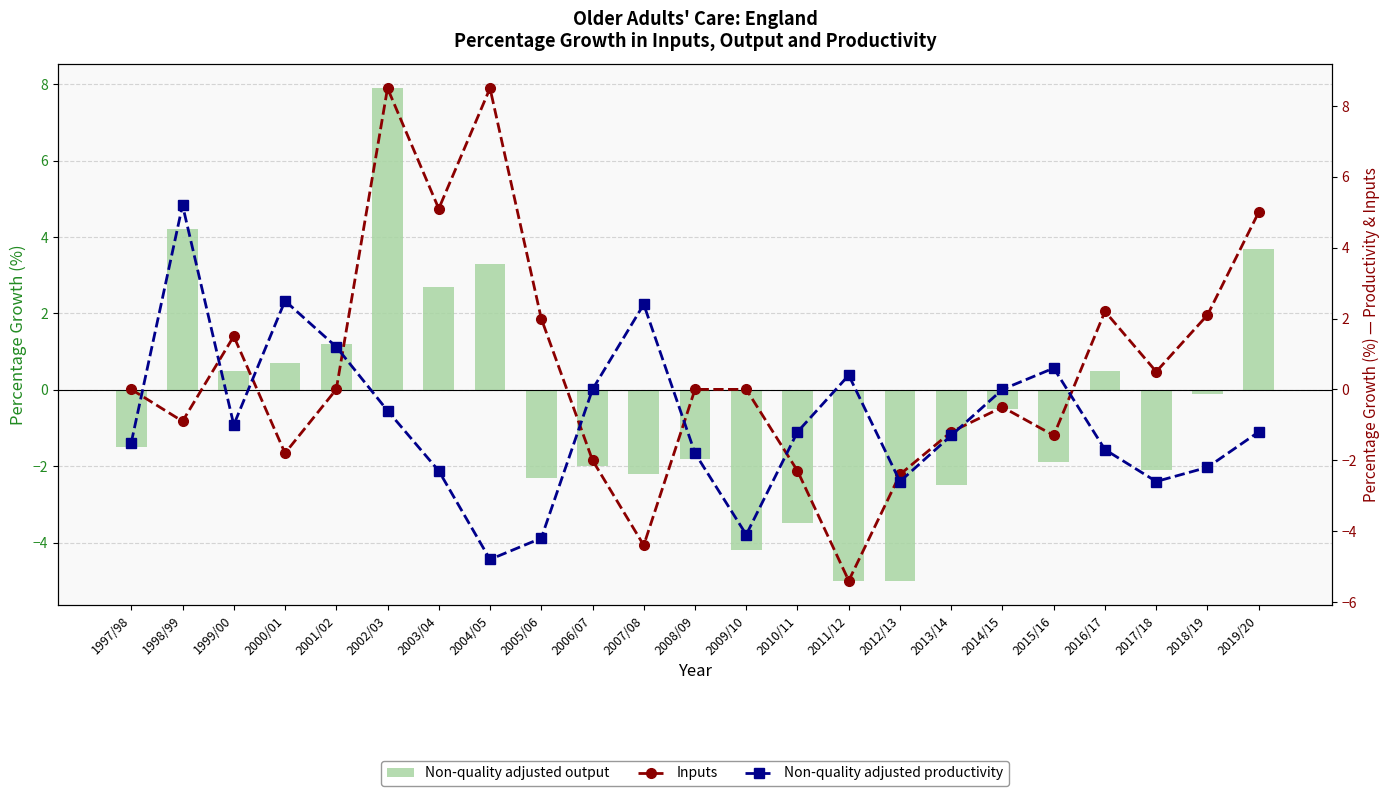

How many distinct data groups are displayed?

3